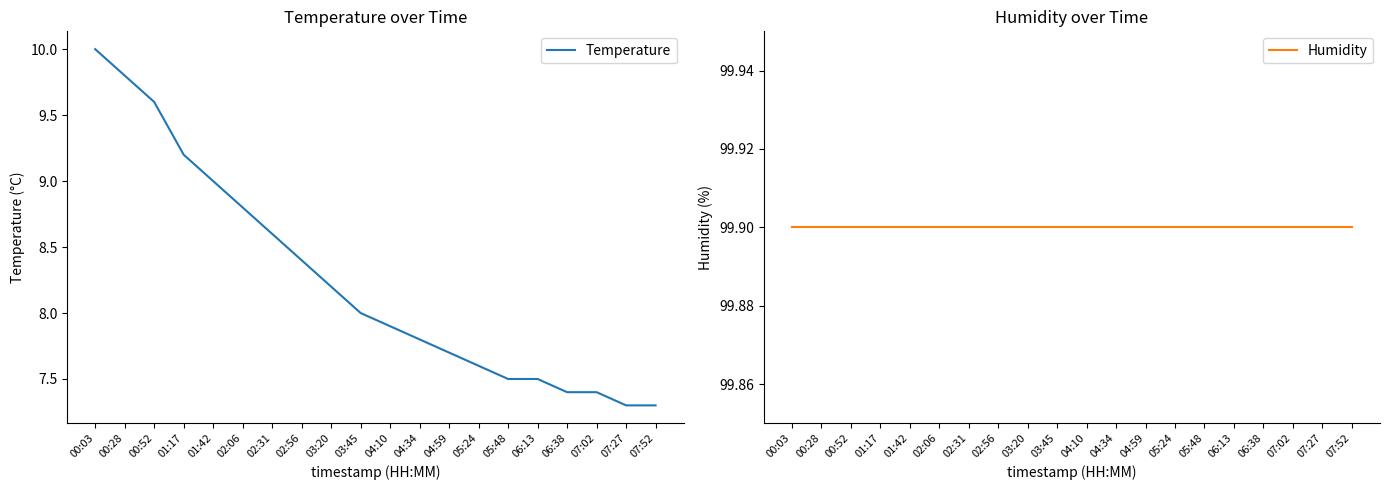

The value of Temperature at 00:03 is 10.0. True or false?

True